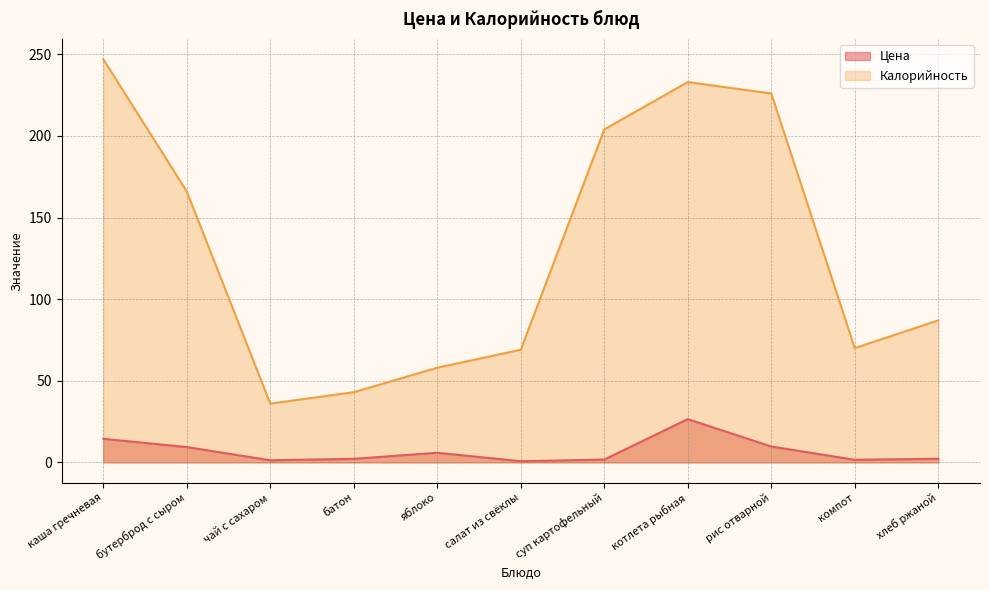

How many lines are shown in the chart?

2